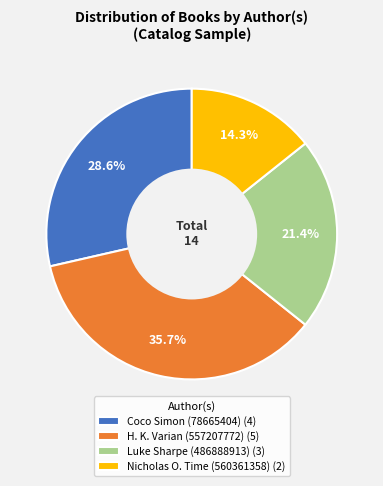

To the nearest percent, what is the average slice percentage?

25%